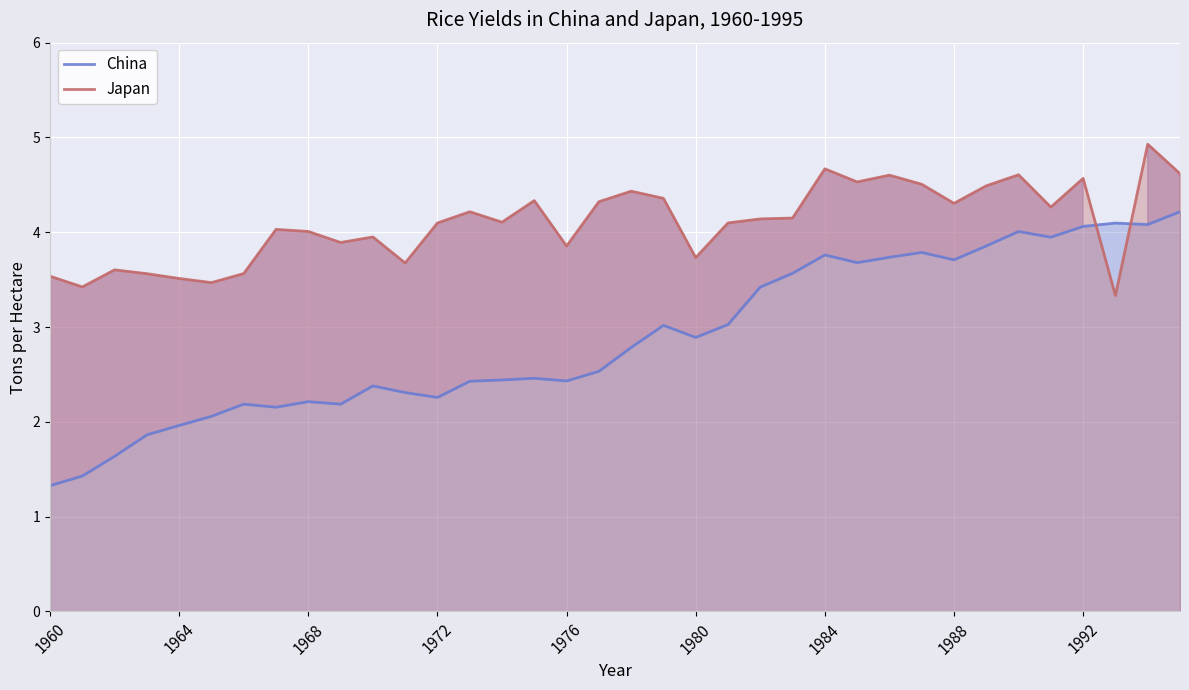

In Japan, how many points are lower than both neighbors (excluding endpoints)?

11